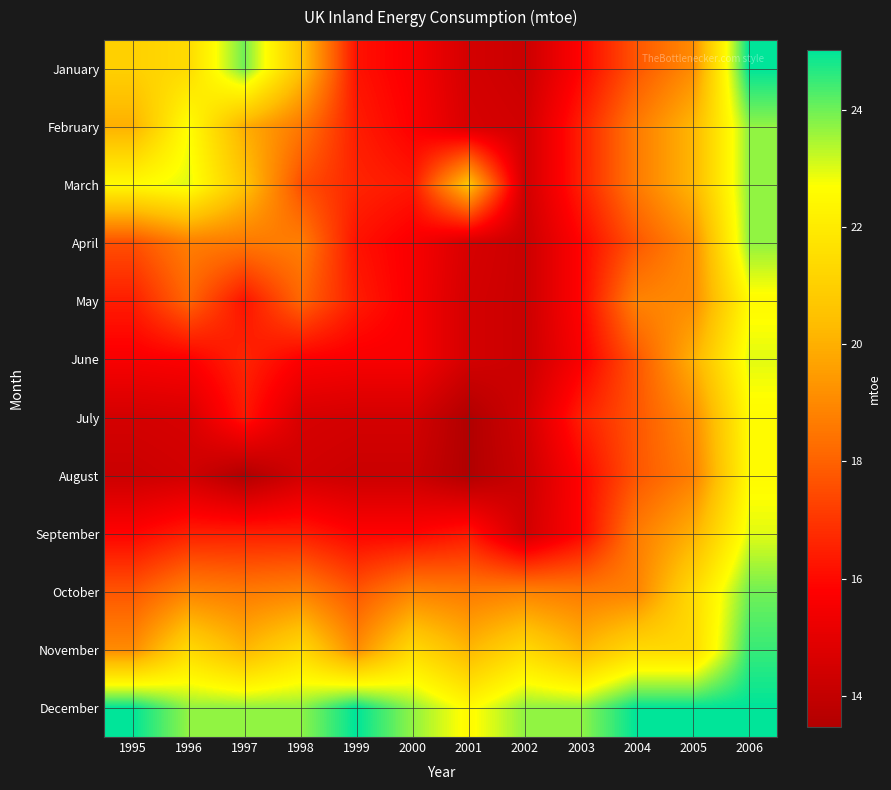

What is the total value across all series at 1998?

218.8